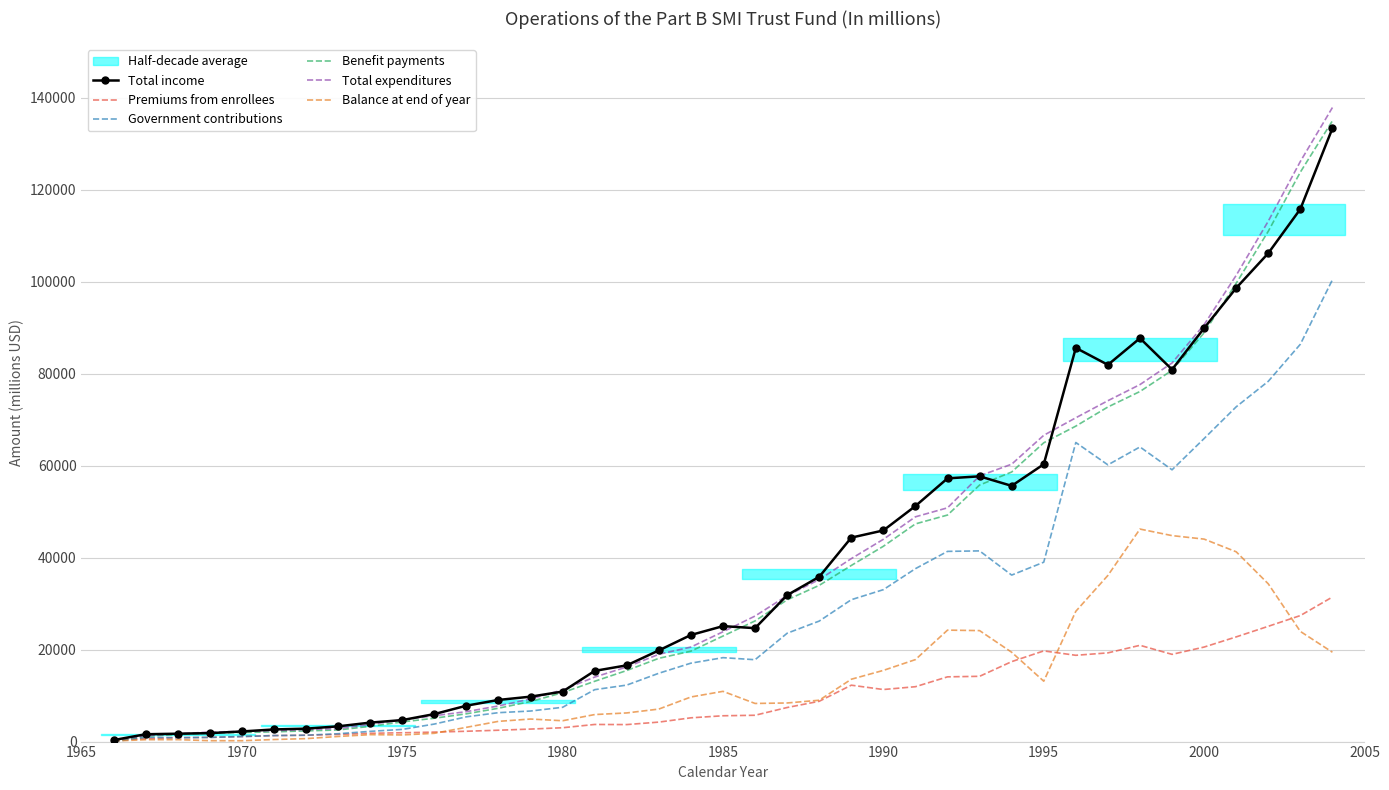

Which series has the largest total across all categories?

Total income